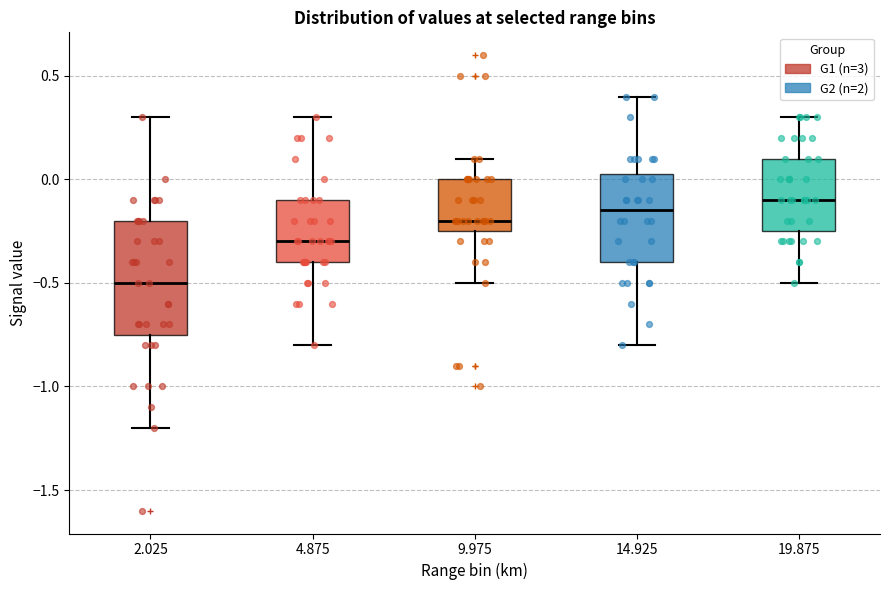

Comparing the boxes themselves (not the whiskers), which one is the tallest?

2.025